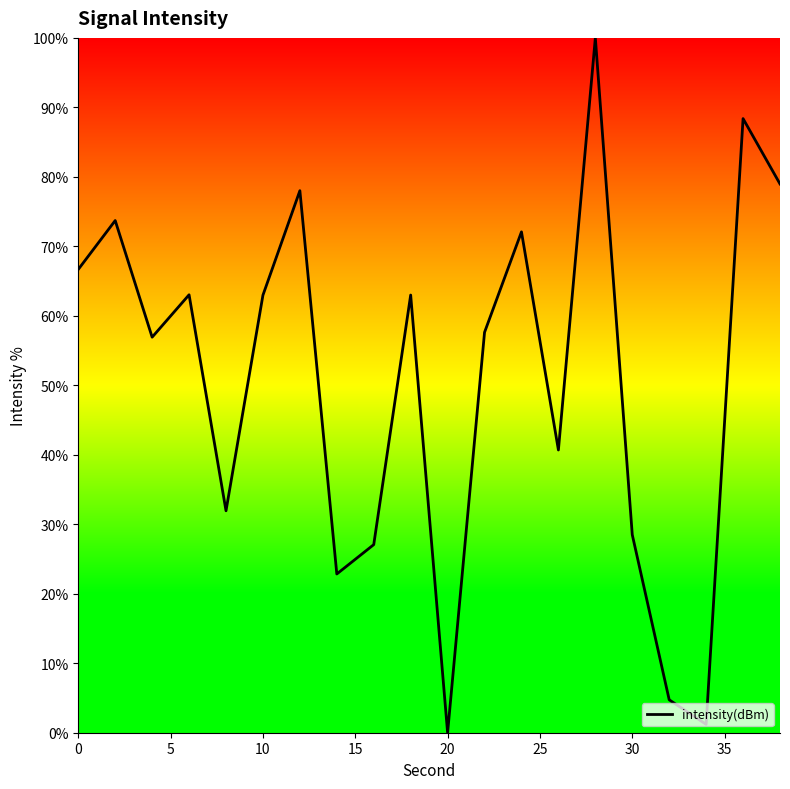

What is the maximum value shown in the chart?

100.0